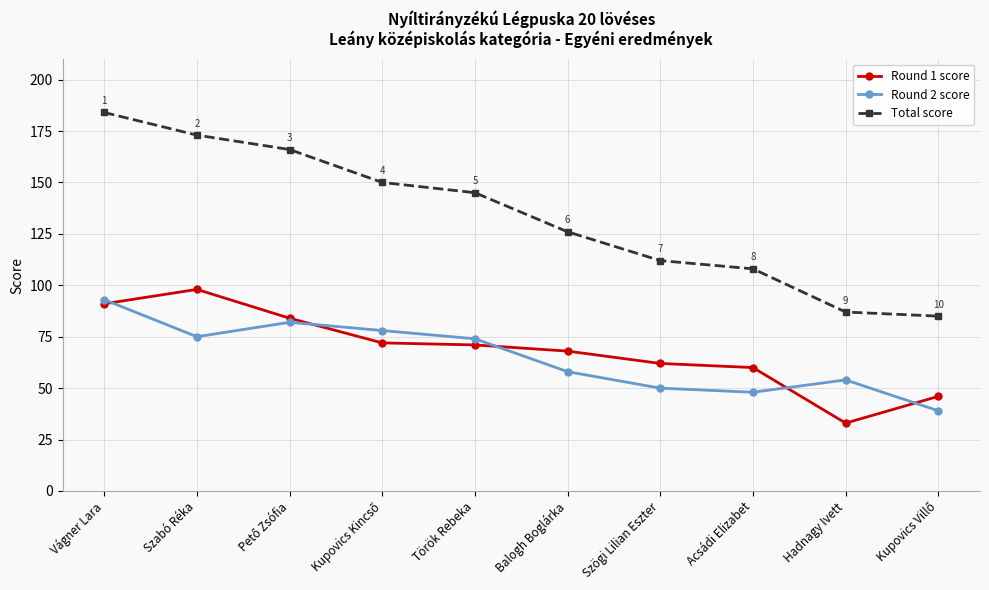

At which category is the sum across all series the highest?

Vágner Lara